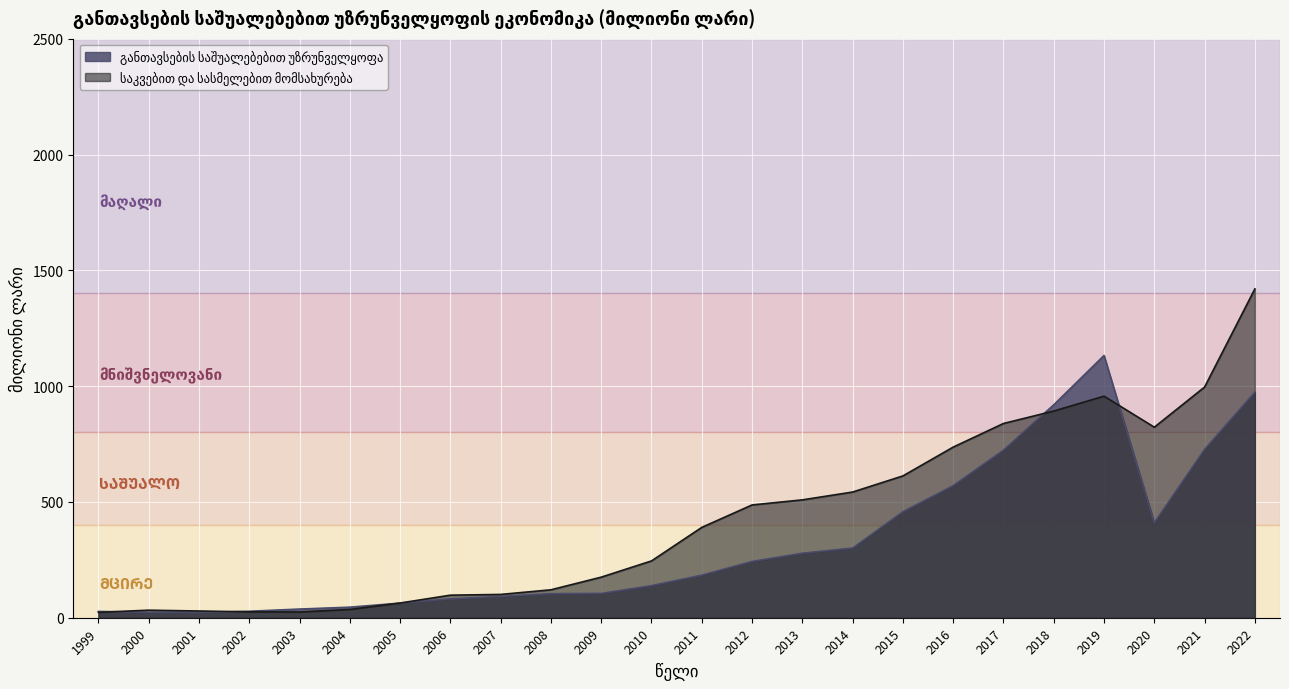

Which series has the largest total across all categories?

საკვებით და სასმელებით მომსახურება